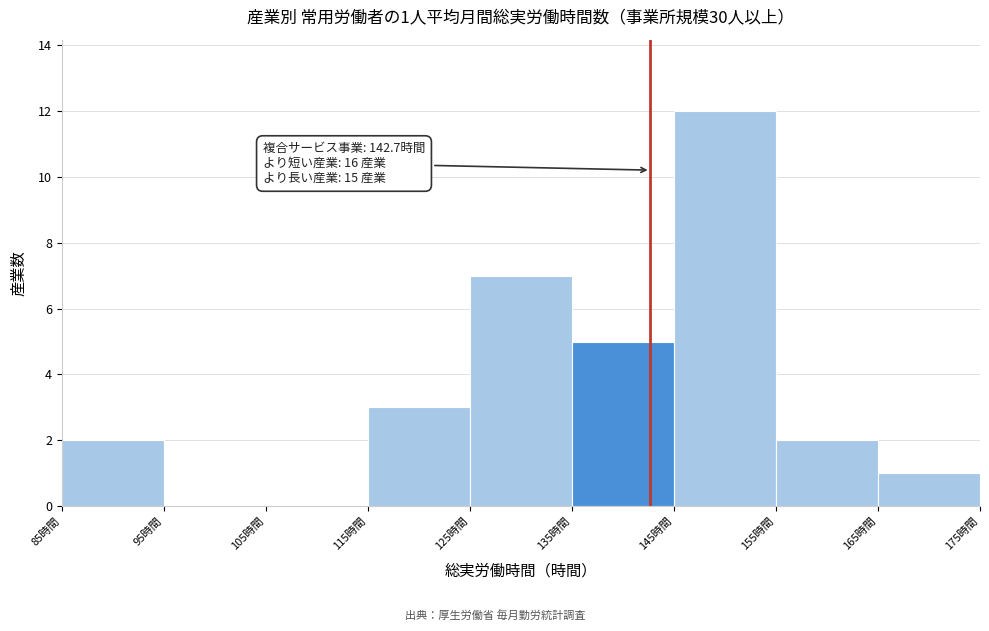

Over which range of the x-axis is the bar tallest?

145 to 155